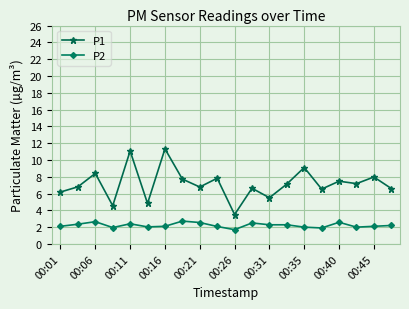

True or false: P2 and P1 cross at least once.

False